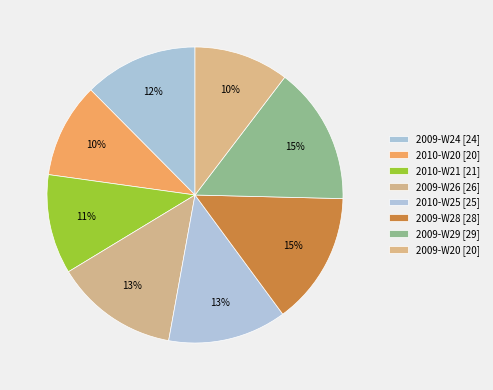

What percentage is the 2010-W21 slice, to the nearest percent?

11%